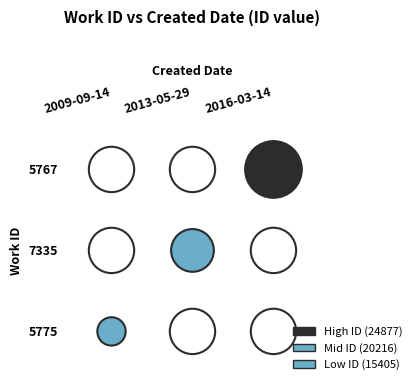

How many data points does each series have?

3